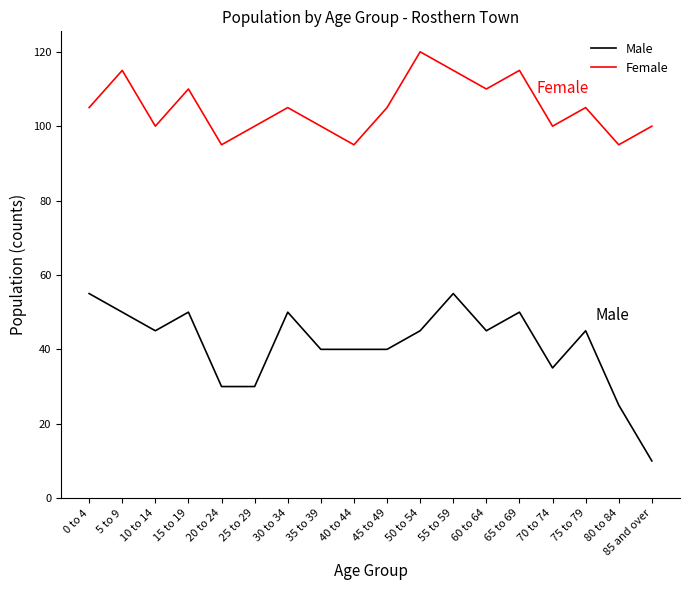

Count the Female values in the range 100 to 110.

11